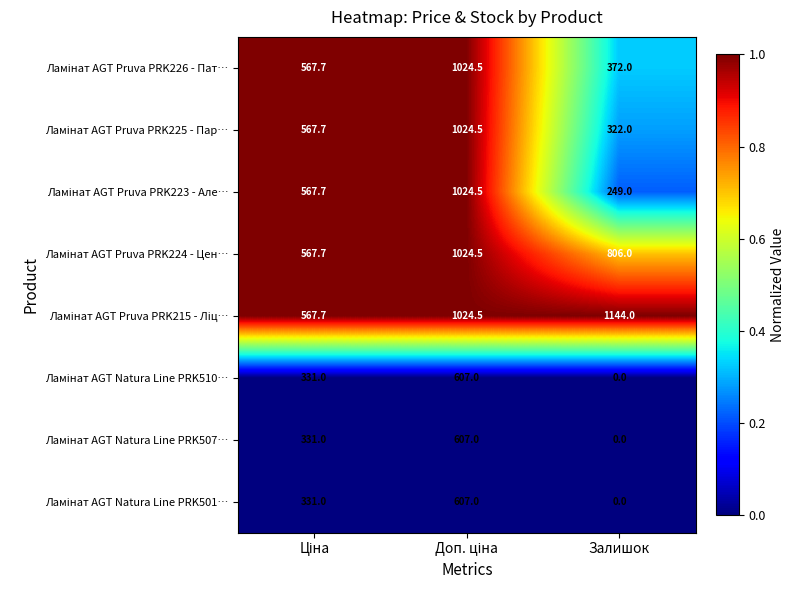

Which label corresponds to the largest value in the chart?

Залишок